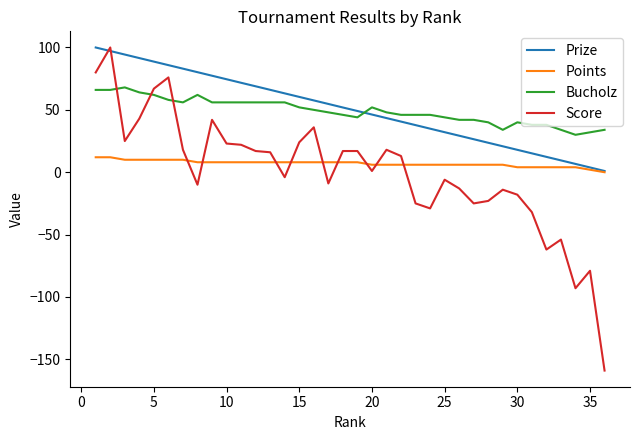

What is the minimum value for Score?

-159.0